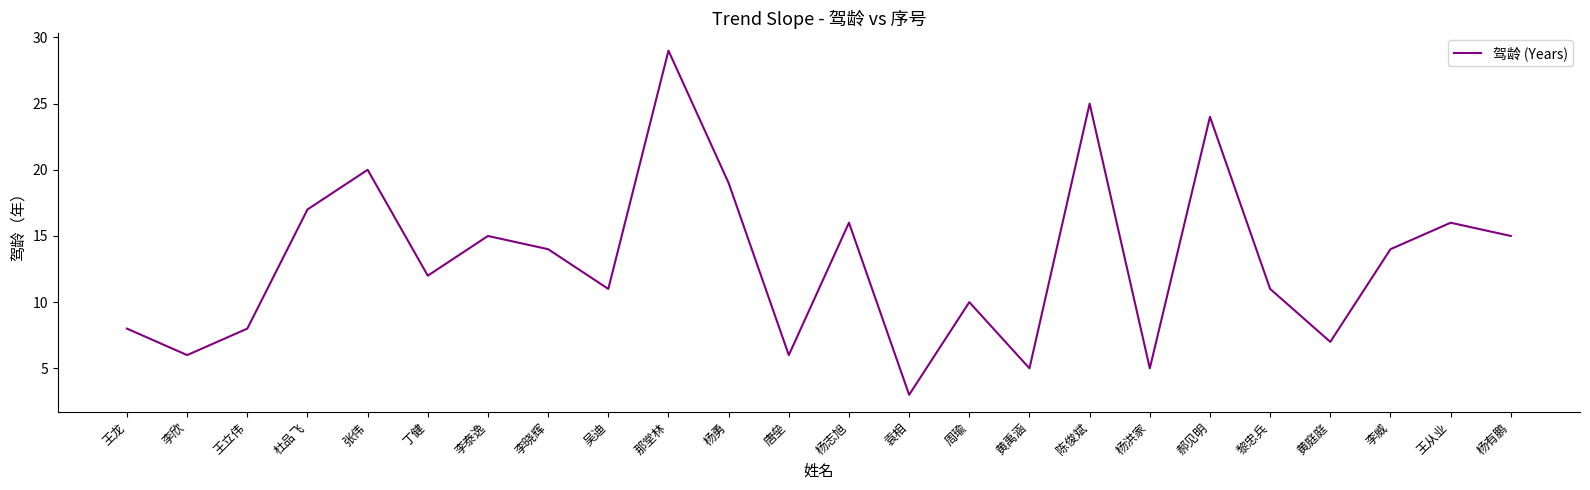

What is the maximum value shown in the chart?

29